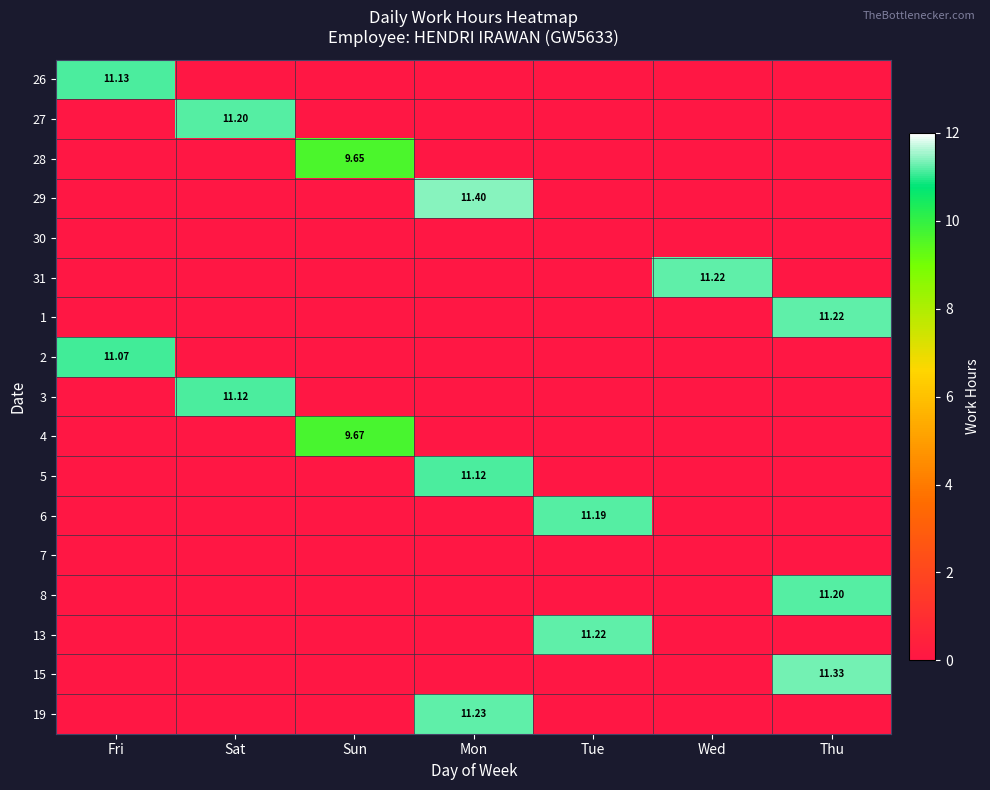

What is the difference between the maximum and minimum values in the 1 series?

11.2